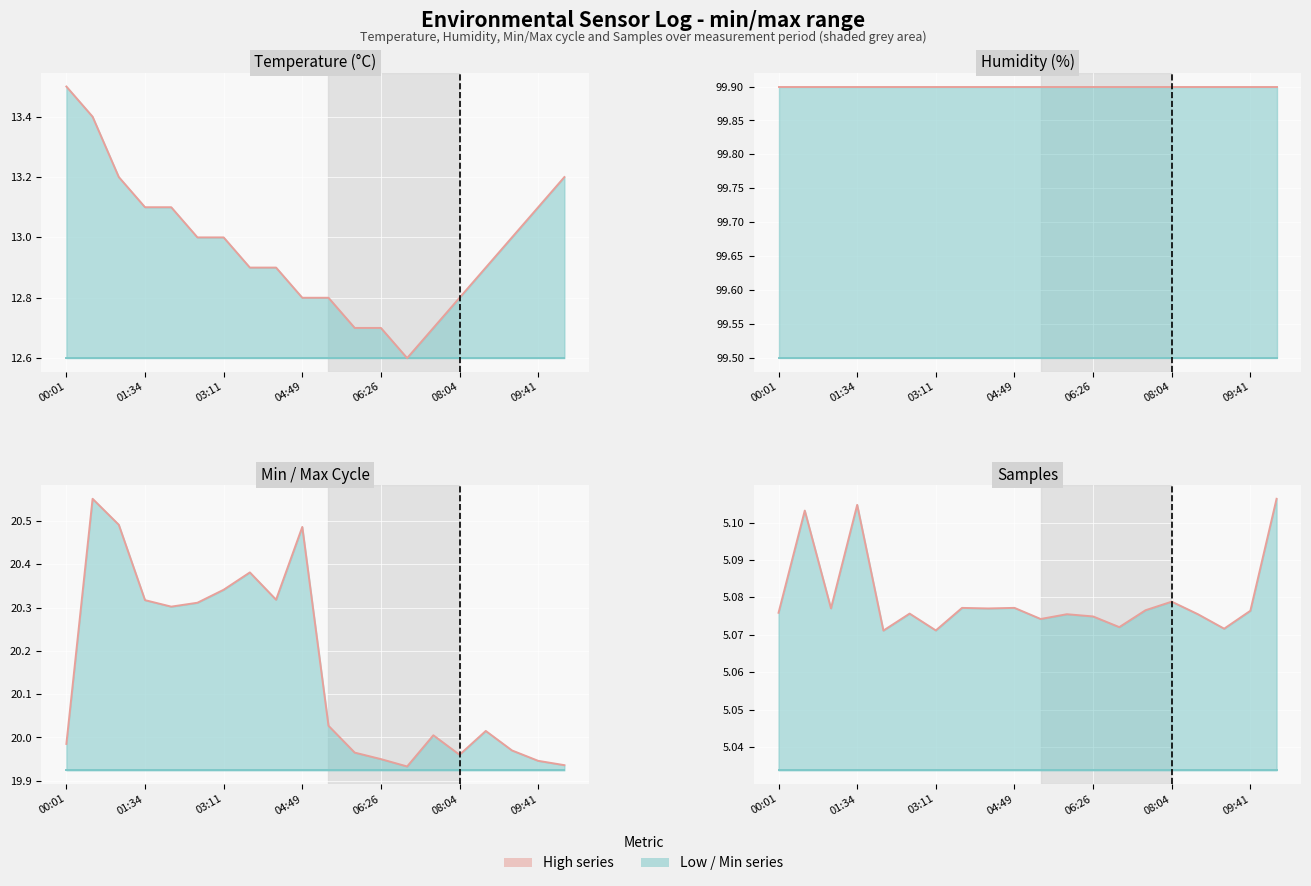

Where is Low series nearest to the value 5?

00:01